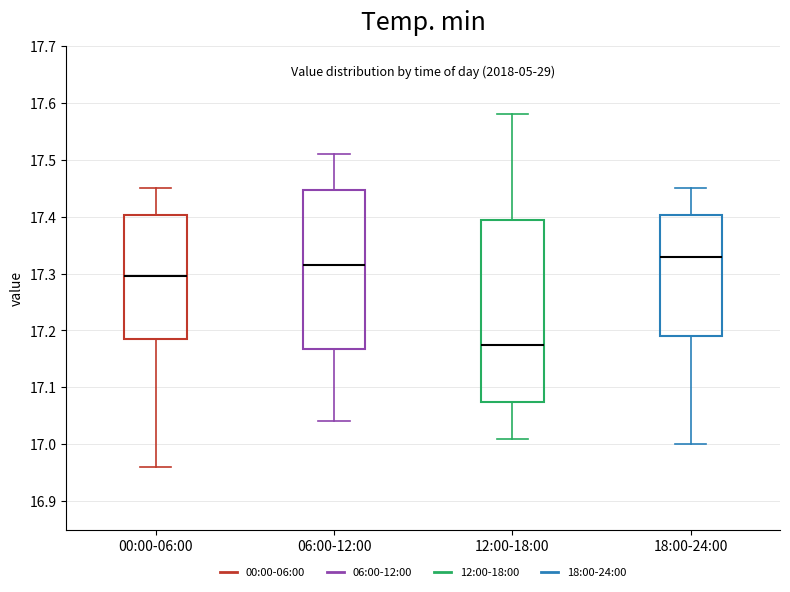

Which box's median line is the lowest?

12:00-18:00